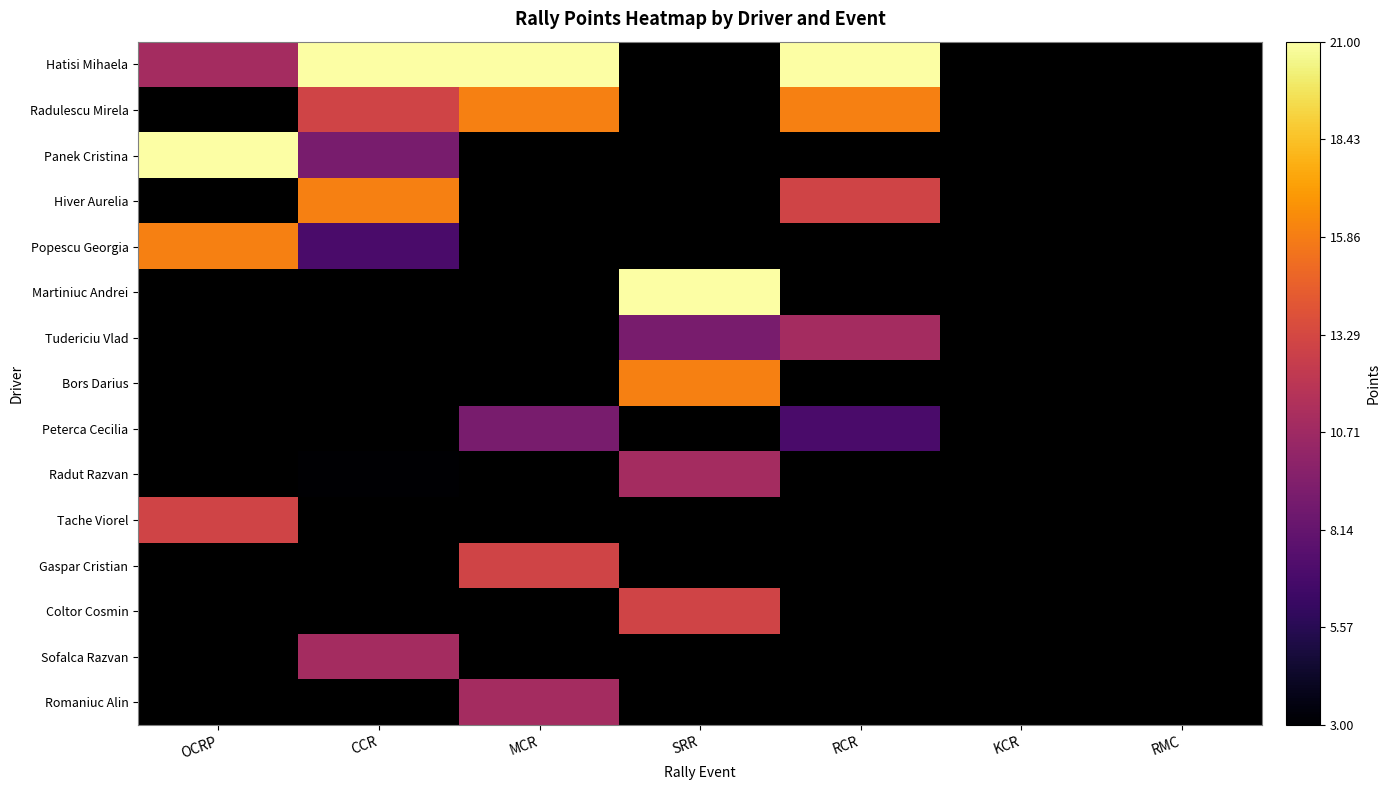

Is the value of Peterca Cecilia at RCR greater than the value of Martiniuc Andrei at CCR?

No